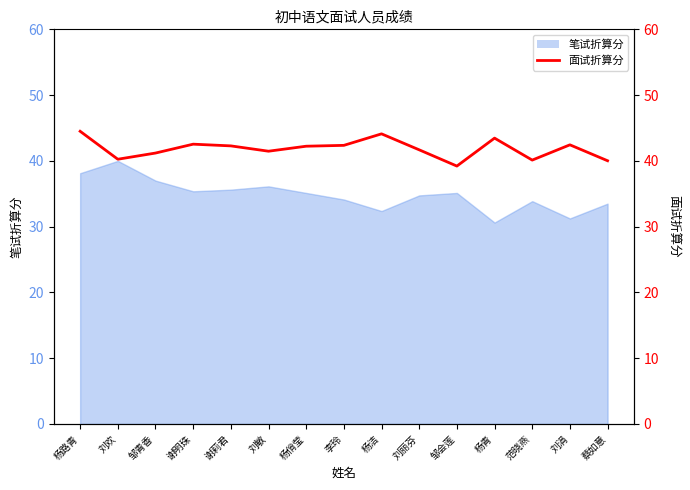

Does the chart have visible grid lines?

No